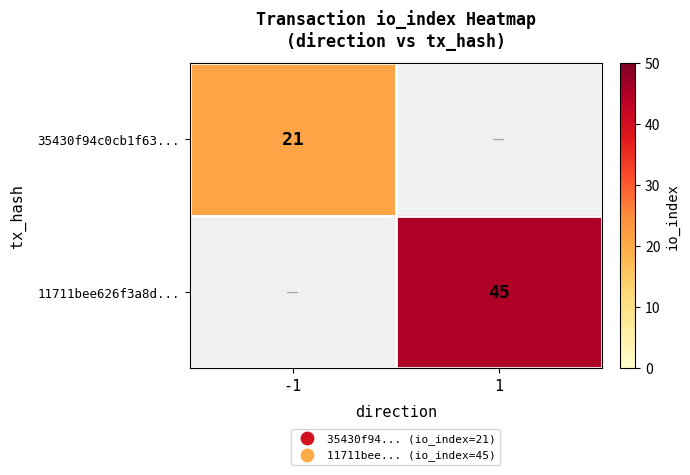

True or false: 11711bee626f3a8d... has a value of 17 at 1.

False